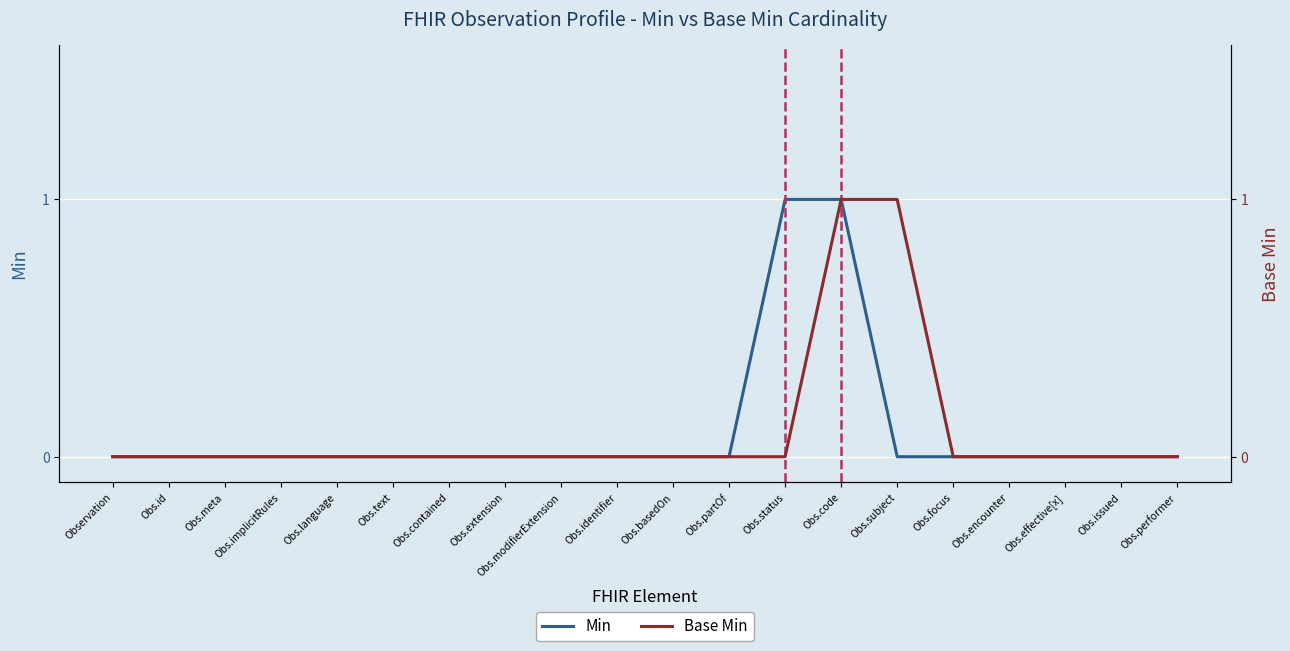

How many data points in Base Min are above 0?

2